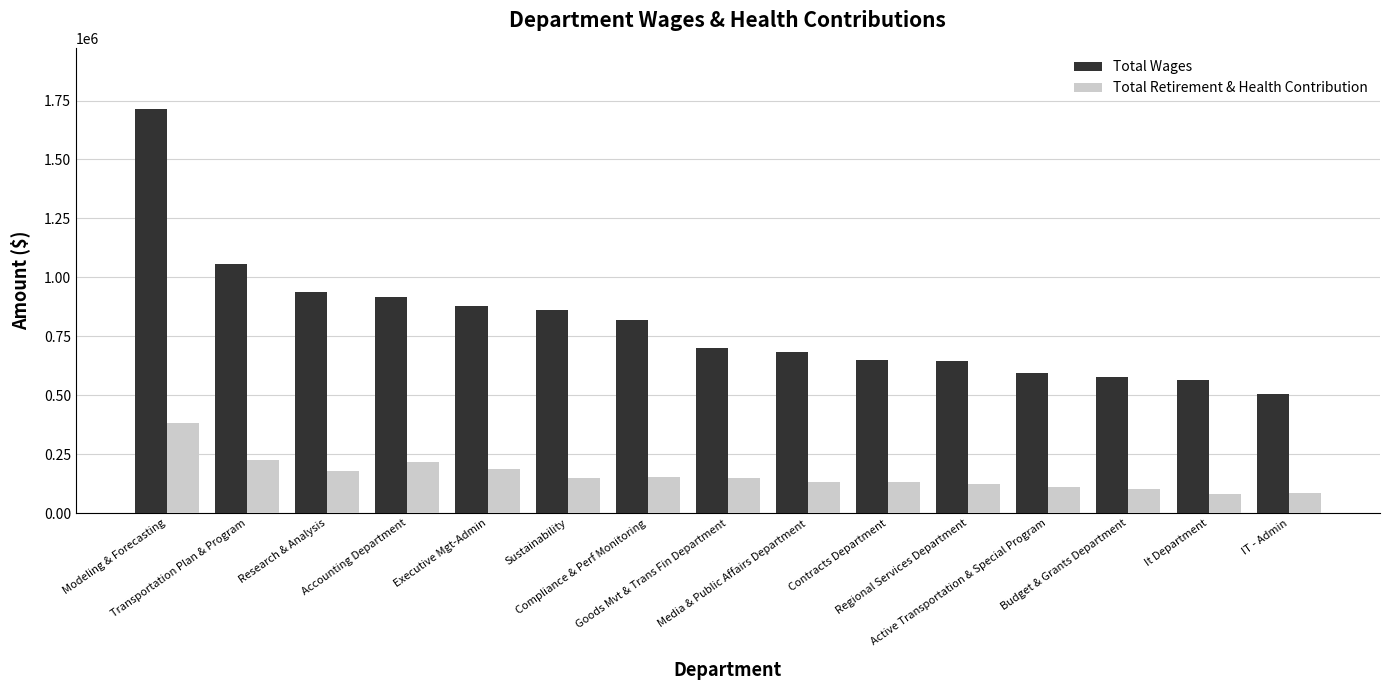

True or false: Total Wages has a value of 221520 at Regional Services Department.

False